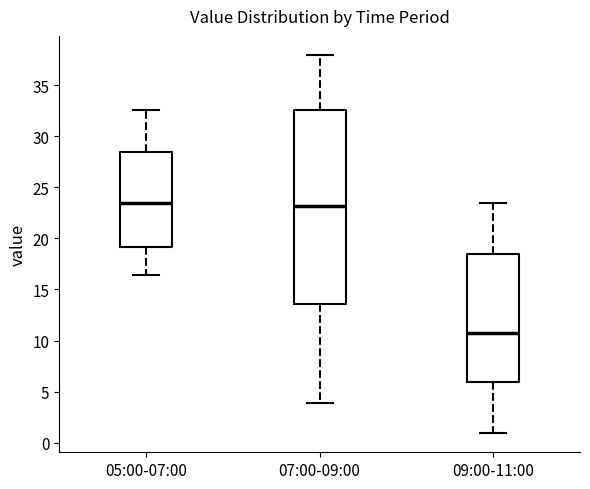

Which box is the tallest, from its lower edge to its upper edge?

07:00-09:00